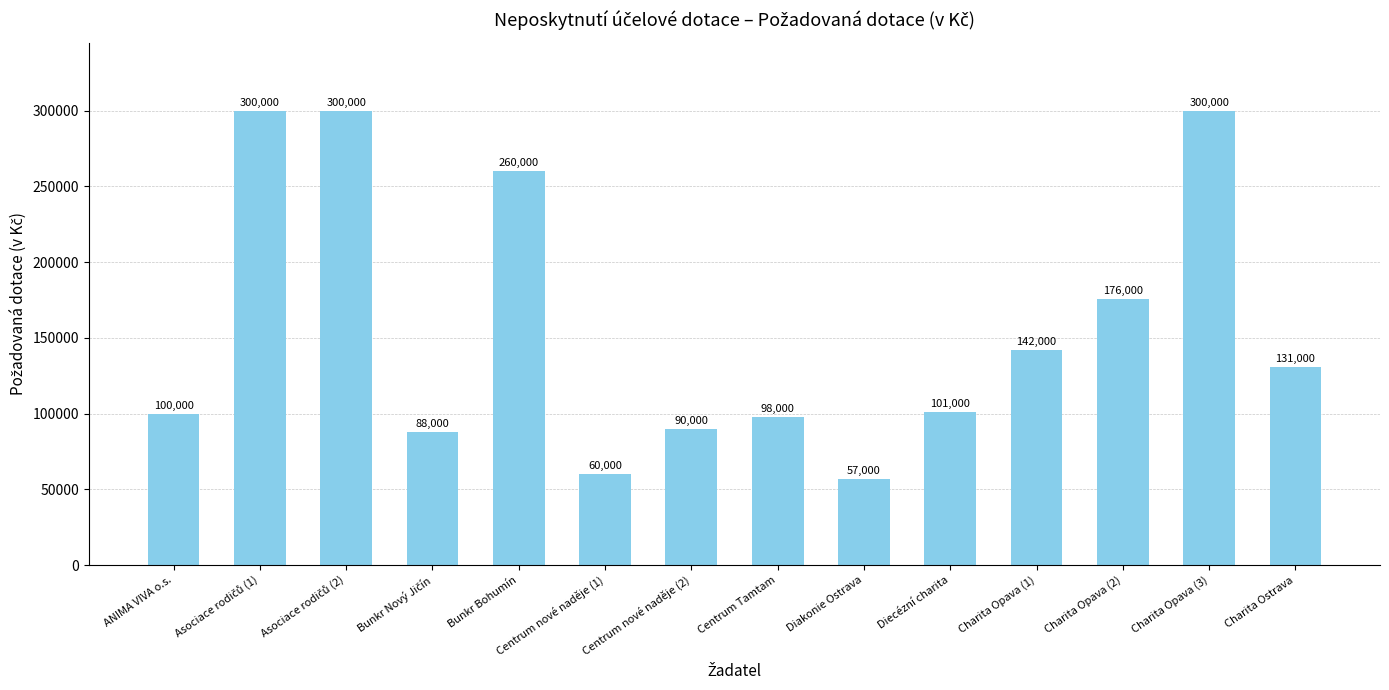

Is it true that the value at Diecézní charita is 32157?

False